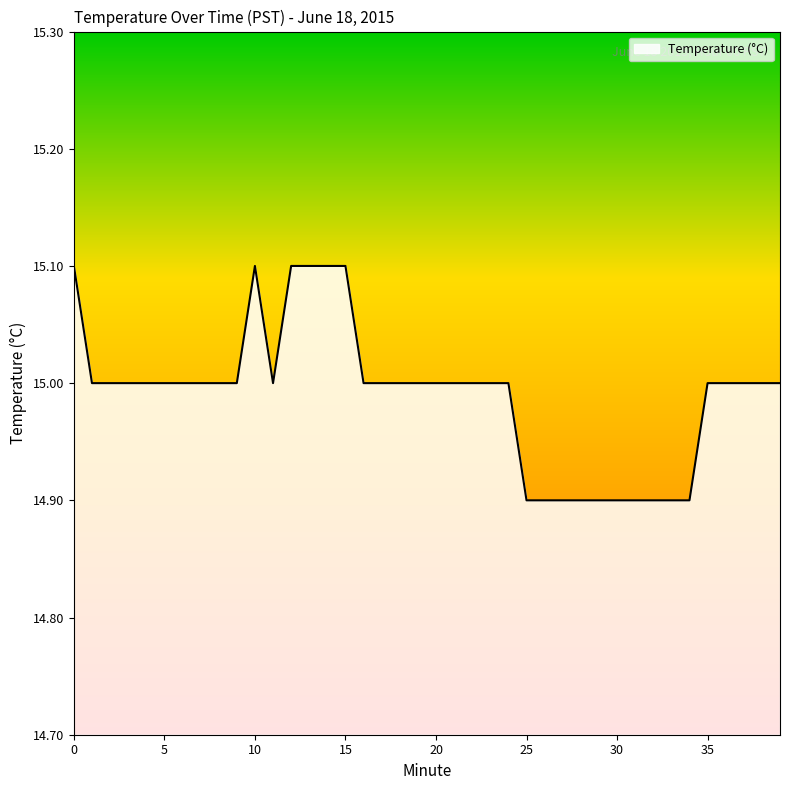

What is the maximum value shown in the chart?

15.1